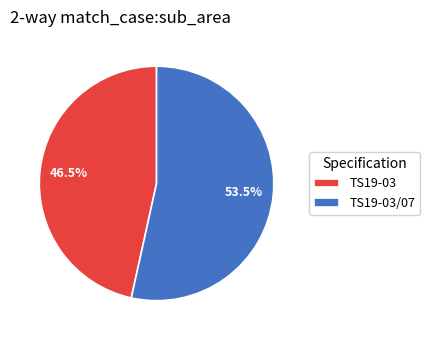

Which has a higher value, TS19-03/07 or TS19-03?

TS19-03/07